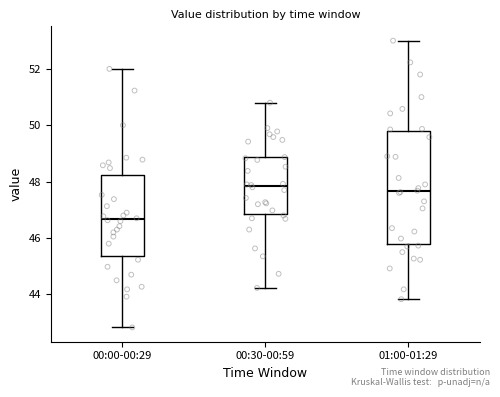

Reading left to right, read every box against the y-axis: the position of its median line, the range the box covers, and the ends of its whiskers. The values are not printed on the chart, so give them approximately, as read against the axis.

00:00-00:29: median 46.6, box 45.4 to 48.2, whiskers 42.8 to 52.0
00:30-00:59: median 47.8, box 46.8 to 48.8, whiskers 44.2 to 50.8
01:00-01:29: median 47.6, box 45.8 to 49.8, whiskers 43.8 to 53.0